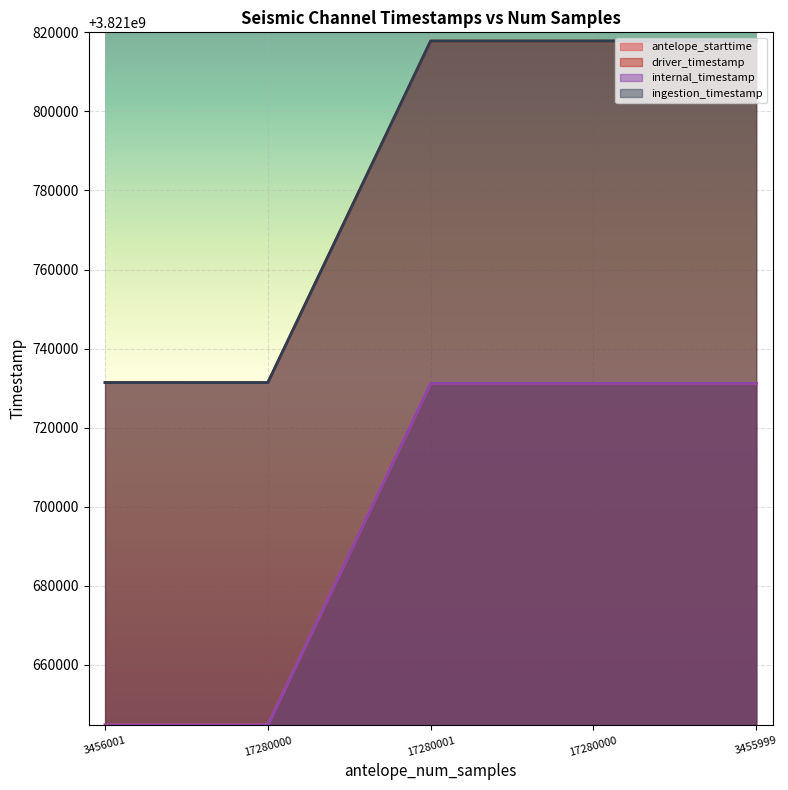

True or false: driver_timestamp and internal_timestamp intersect in this chart.

False